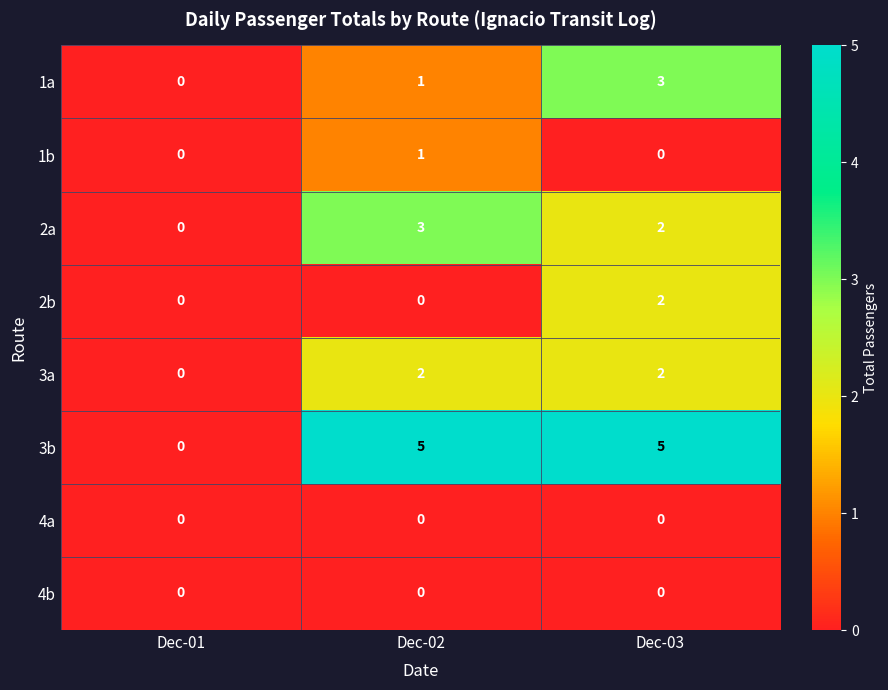

Rank the categories by 2a value from highest to lowest.

Dec-02, Dec-03, Dec-01